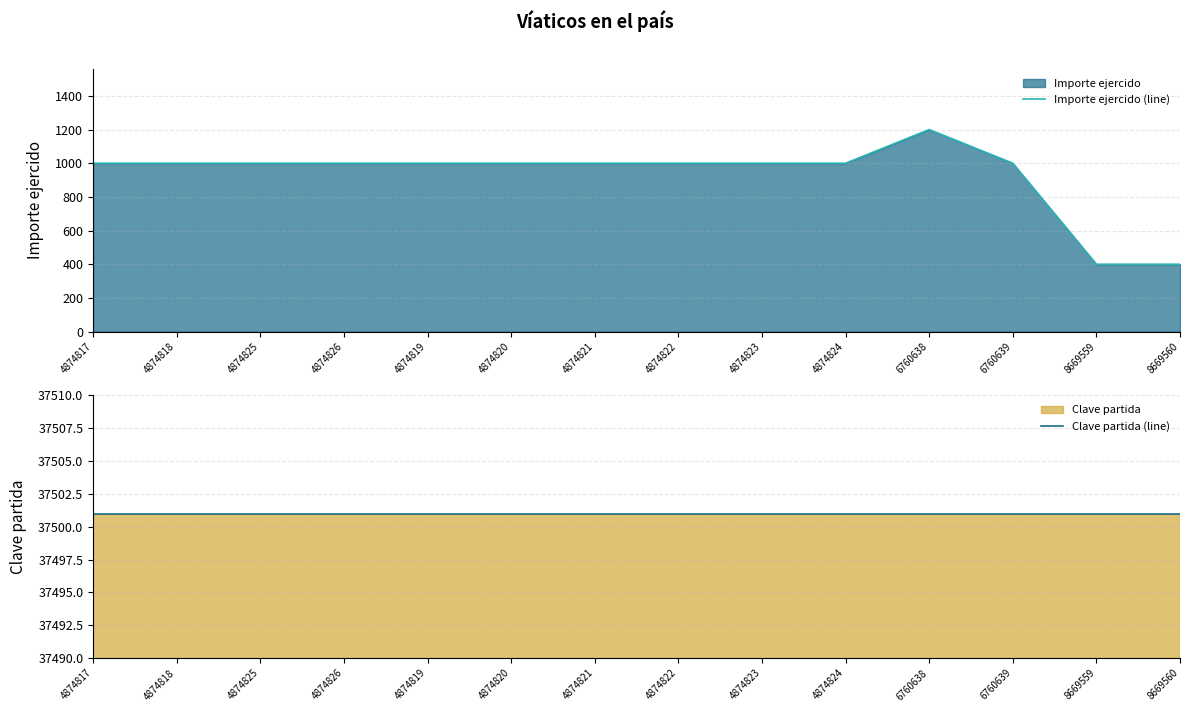

Which category has the lowest value in the Importe ejercido (line) series?

8669559